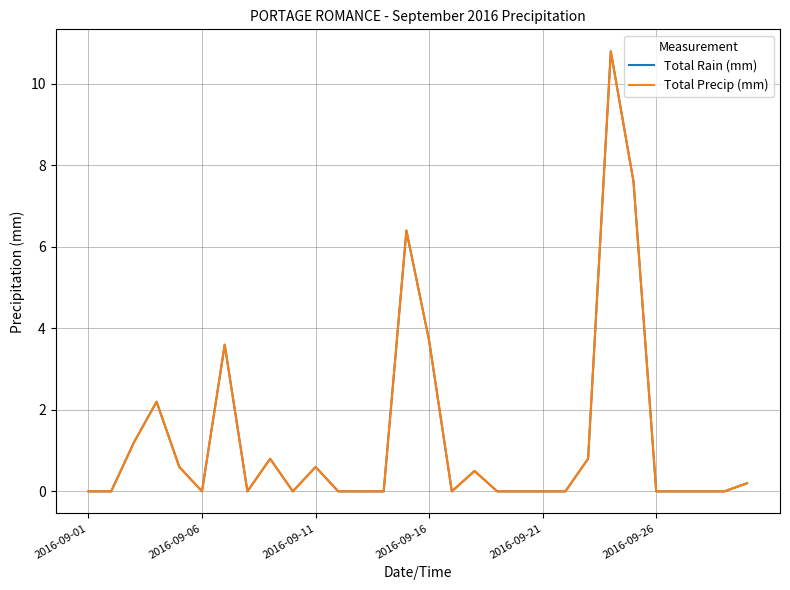

Does the chart display data point markers on the line(s)?

No